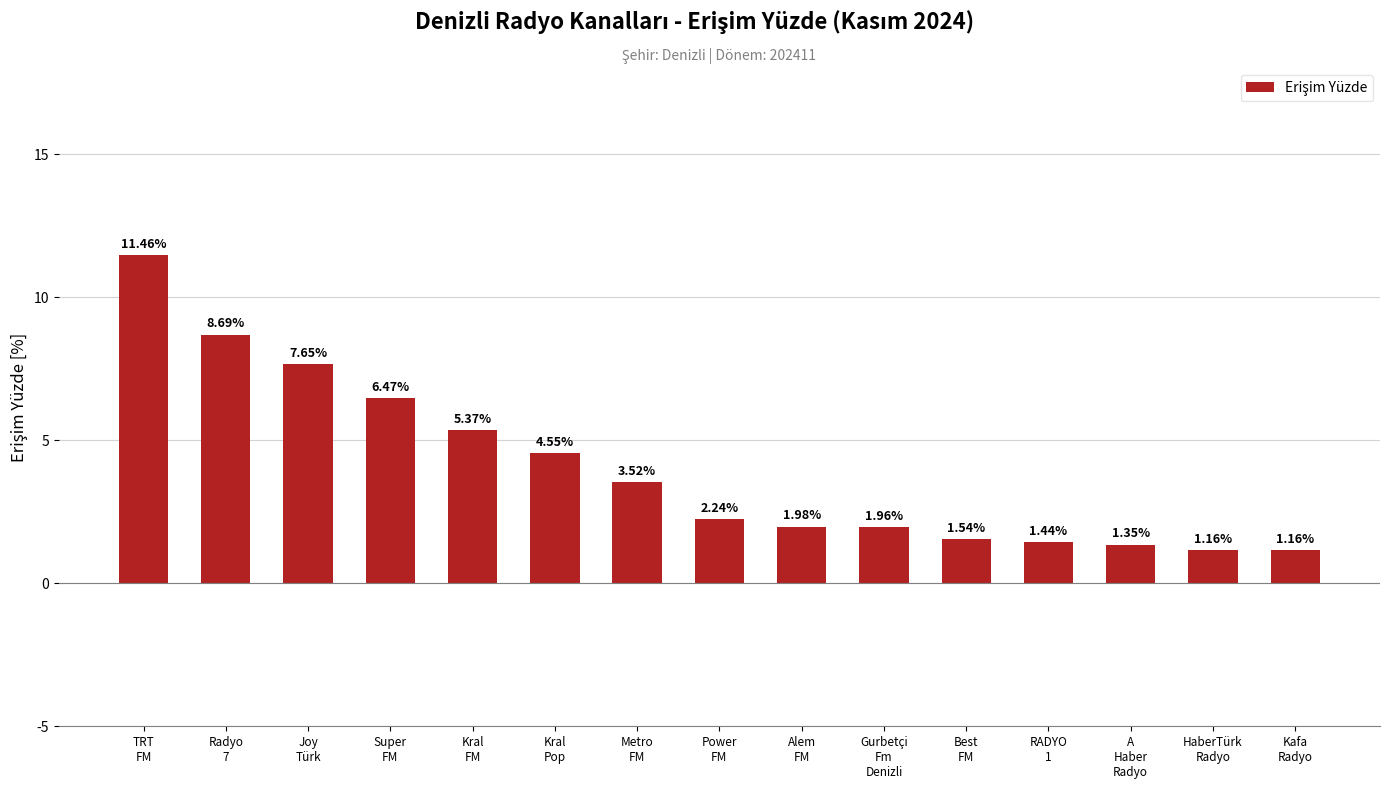

What is the average value?

4.0